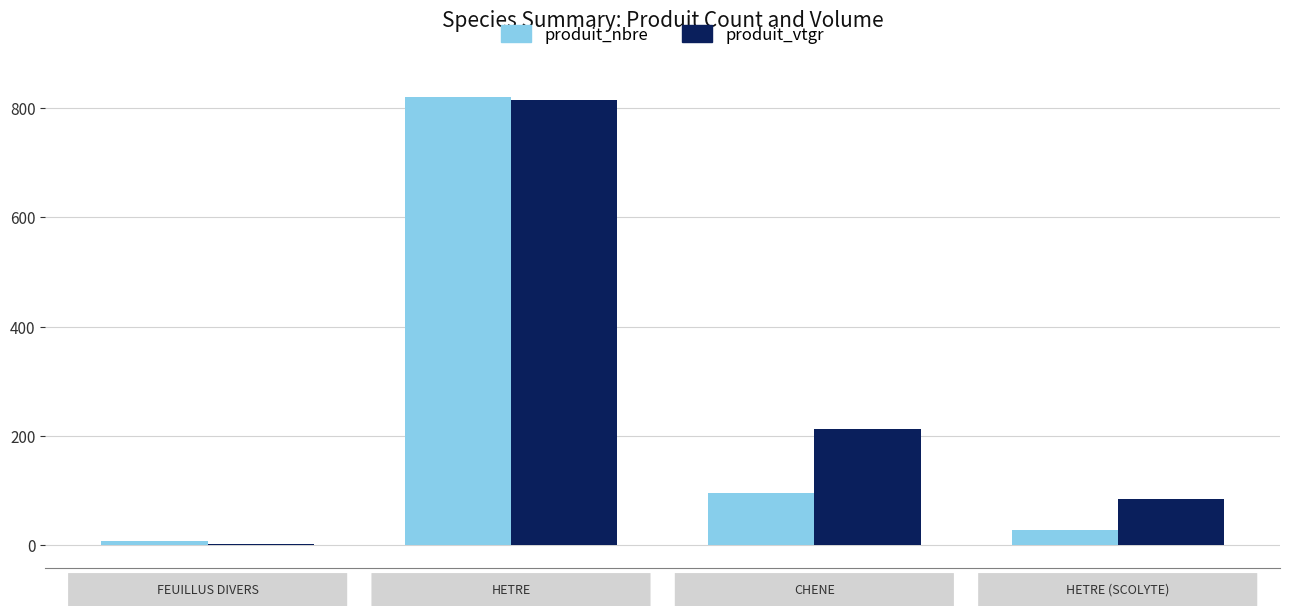

Reading left to right, what are all the values shown in this chart?

produit_nbre: FEUILLUS DIVERS=8.0	HETRE=820.0	CHENE=95.0	HETRE (SCOLYTE)=28.0
produit_vtgr: FEUILLUS DIVERS=2.0	HETRE=815.1	CHENE=213.0	HETRE (SCOLYTE)=83.4